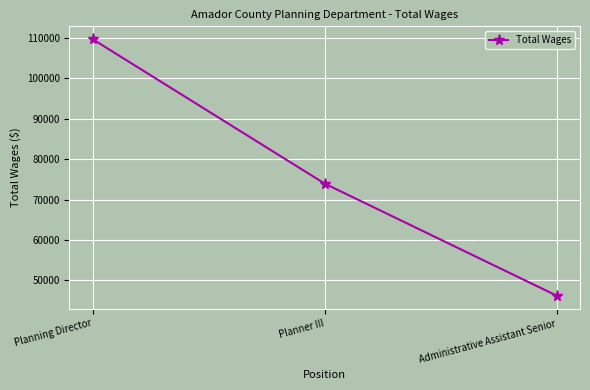

Between Administrative Assistant Senior and Planner III, which is larger?

Planner III